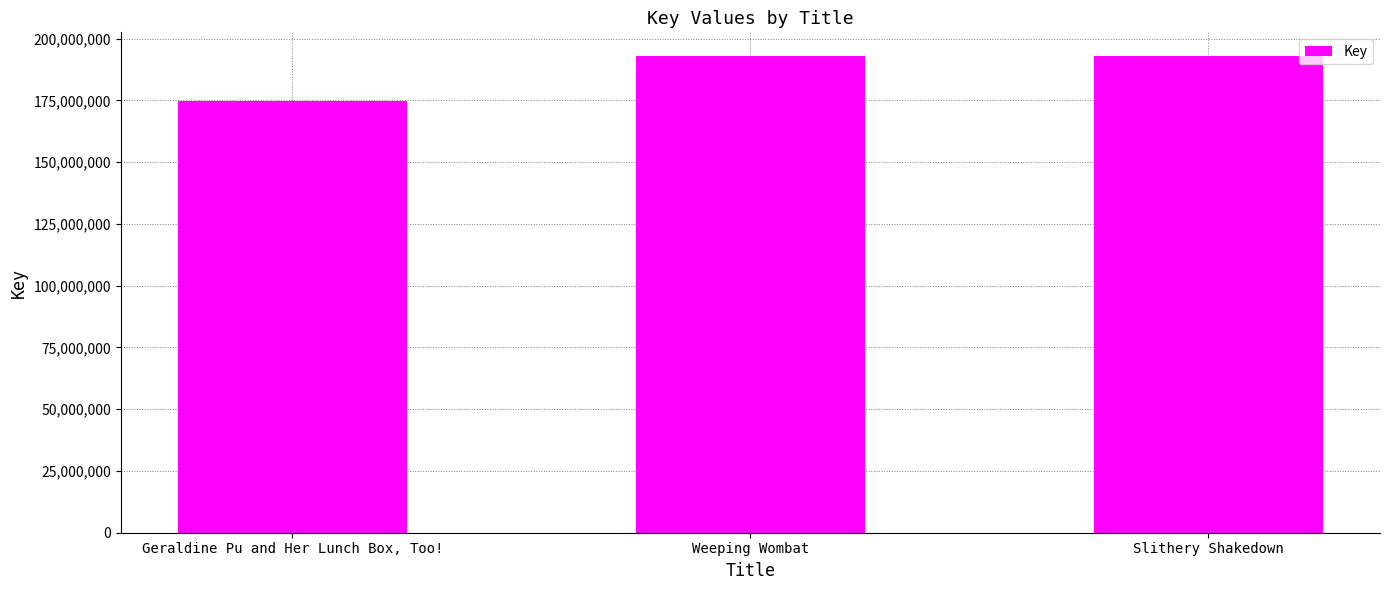

The value at Weeping Wombat is 300344822. True or false?

False